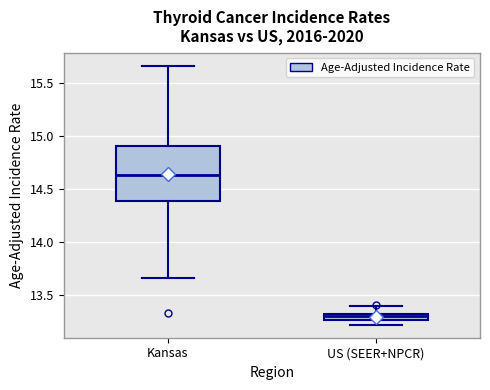

Which box is the tallest, from its lower edge to its upper edge?

Kansas